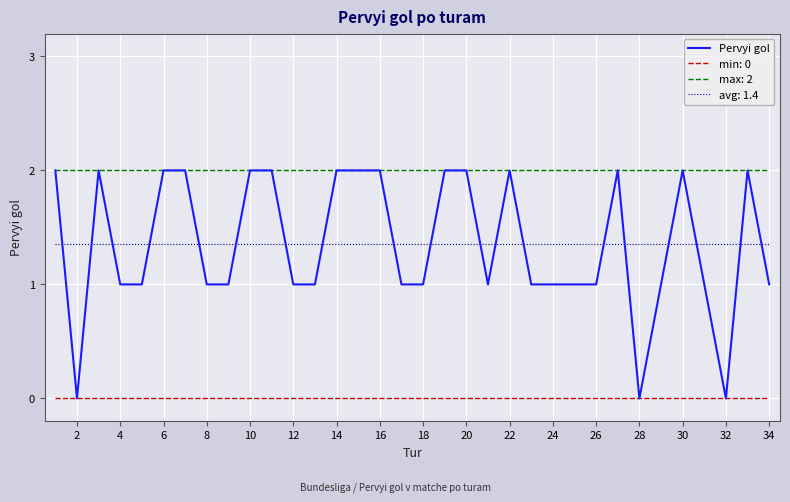

Which series has the widest spread of values?

Pervyi gol